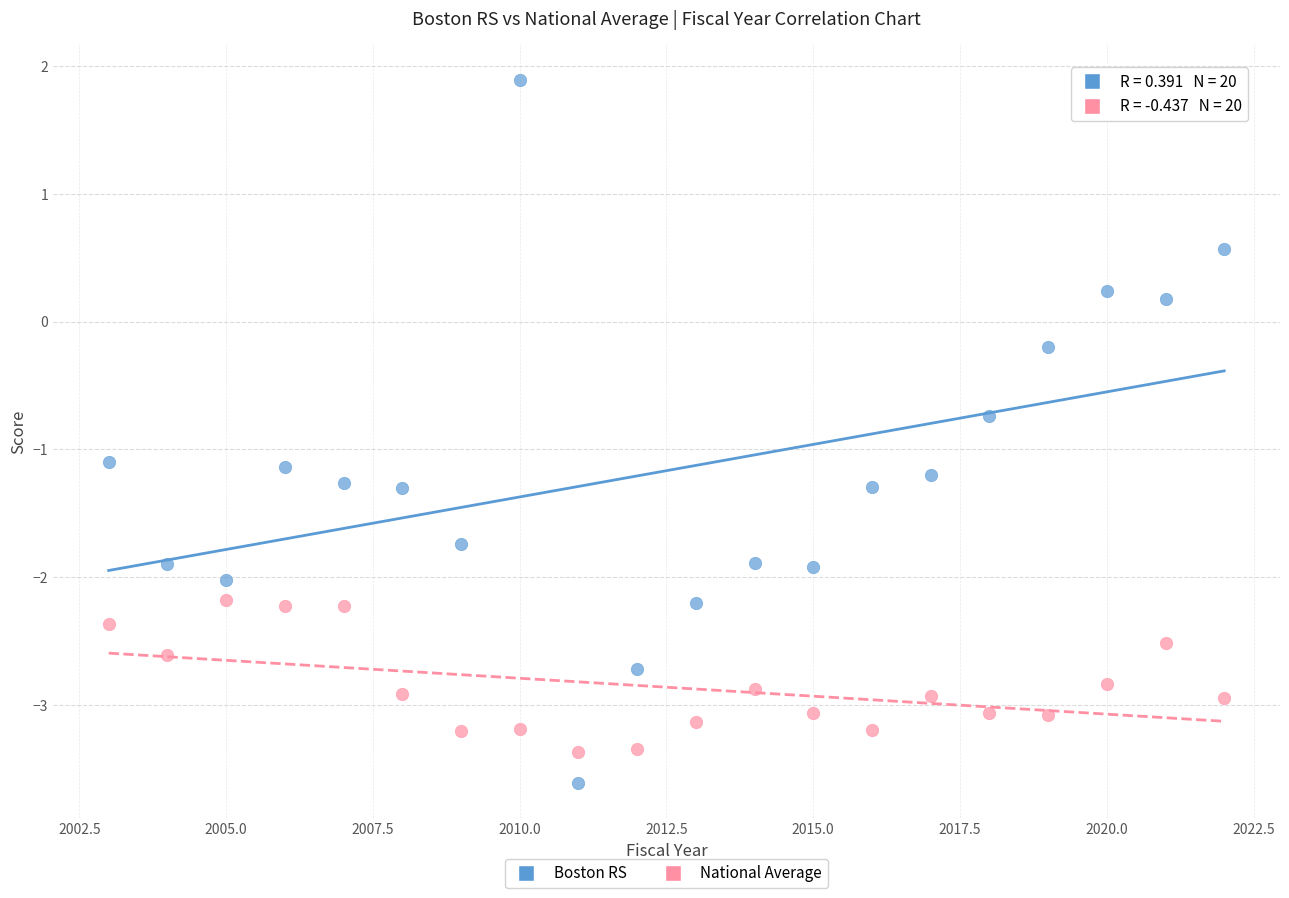

Across all data points, what is the range of X values (max minus min)?

19.0